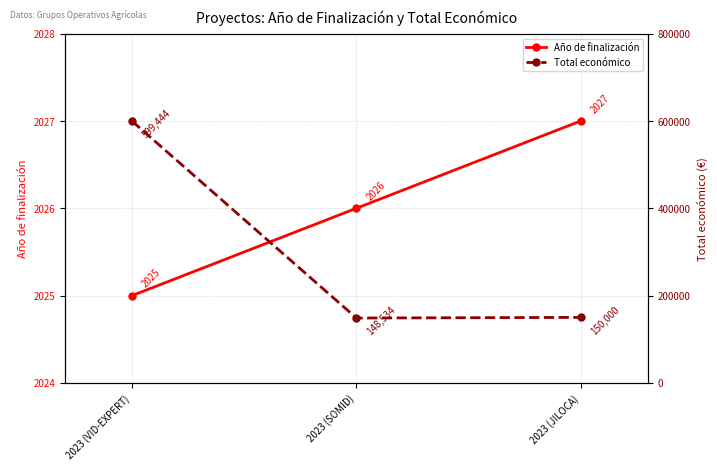

Read the Año de finalización value at 2023 (VID-EXPERT).

2025